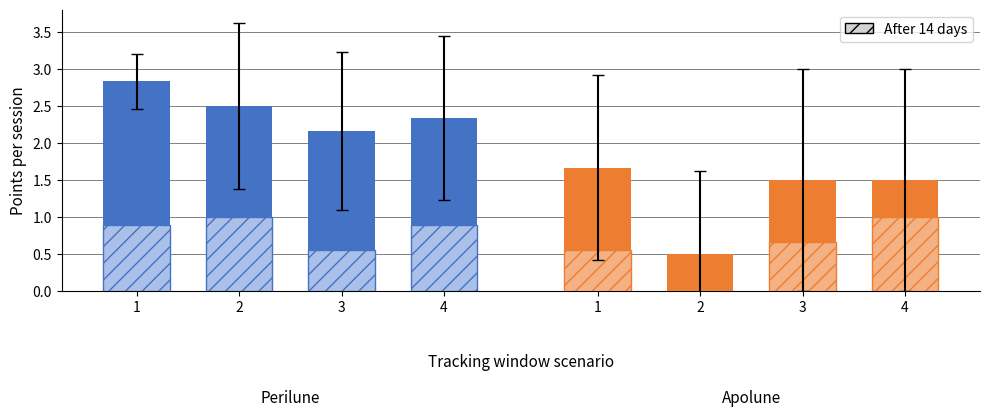

Is the value of Solid (orange) at 1 greater than the value of After 14 days at 2?

Yes